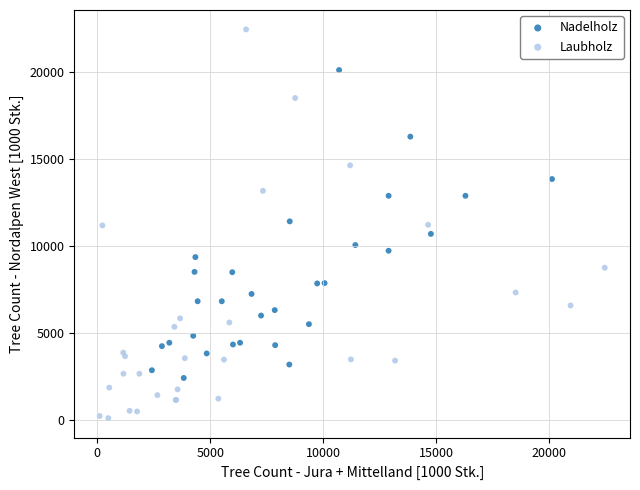

Which series has the widest spread of Y values?

Laubholz